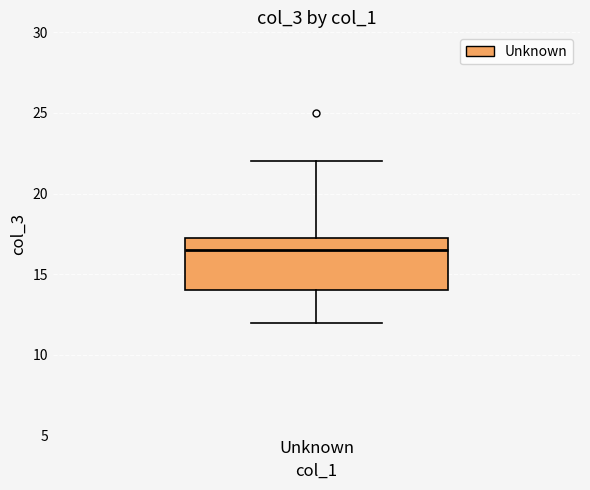

Transcribe this box plot: give where the median line is, the range the box spans, and where the two whiskers end, as read against the y-axis. The values are not printed on the chart, so give them approximately, as read against the axis.

median 16.5, box 14.0 to 17.5, whiskers 12.0 to 22.0